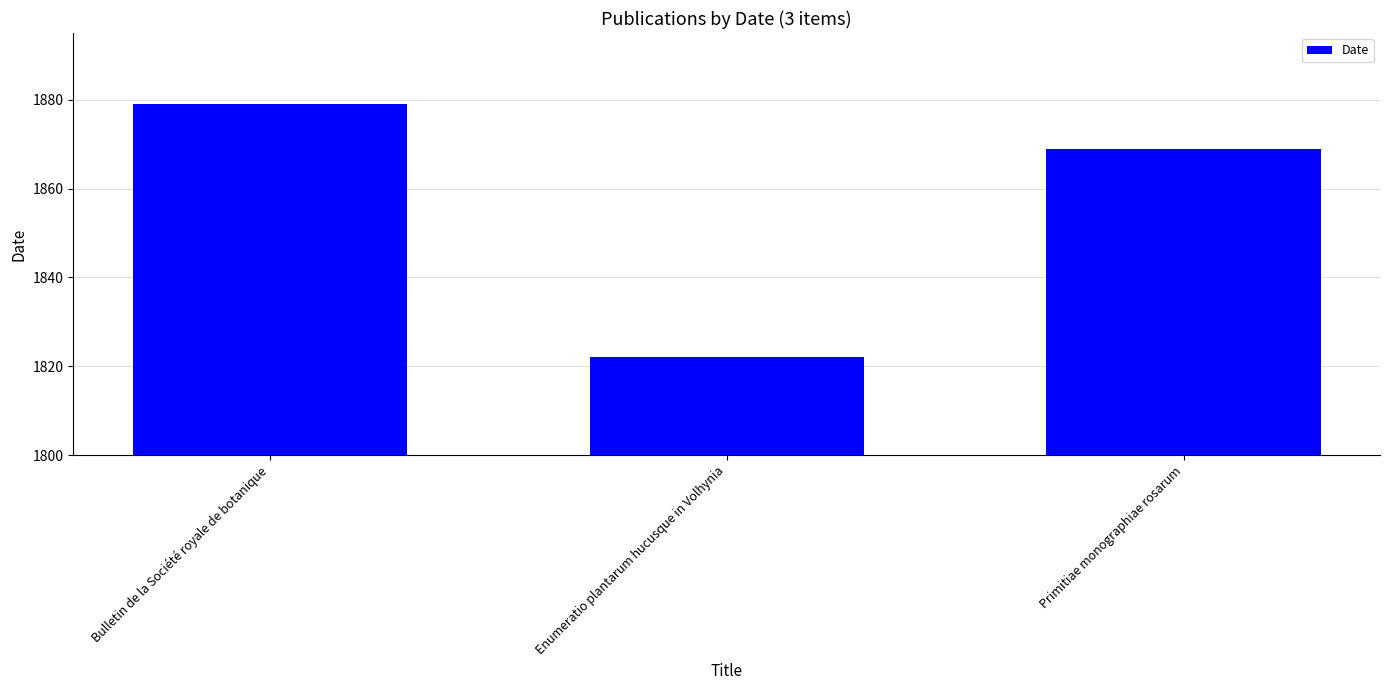

What is the label of the 1st bar from the right?

Primitiae monographiae rosarum